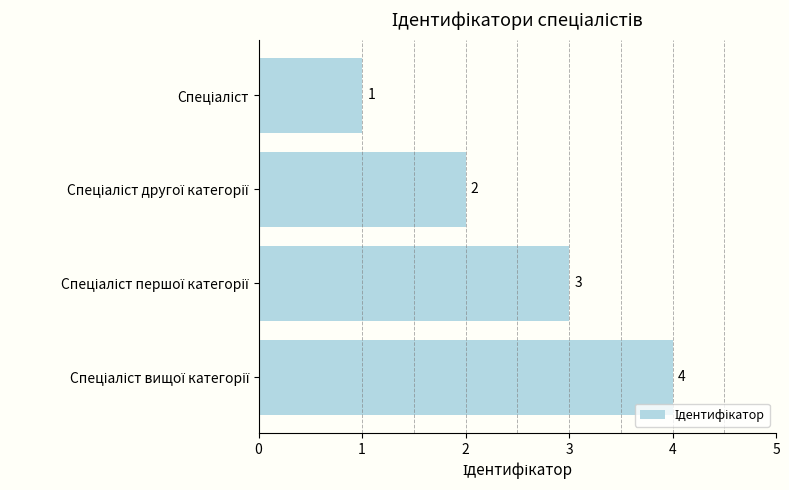

What is the value of the 4th bar from the top?

4